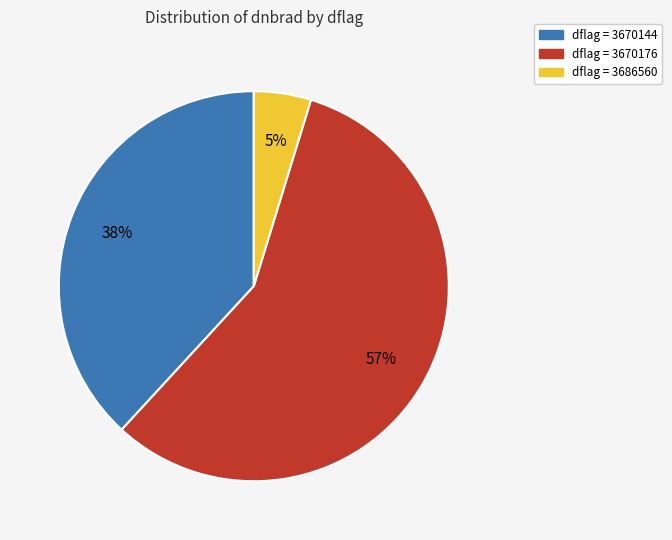

To the nearest percent, what is the difference between the largest and smallest slice percentages?

52%